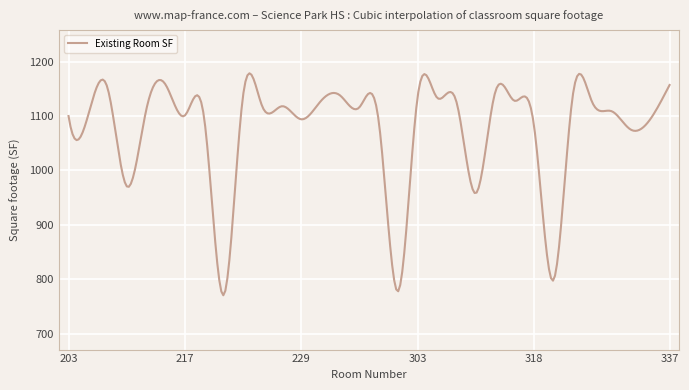

What is the greatest value displayed?

1178.5